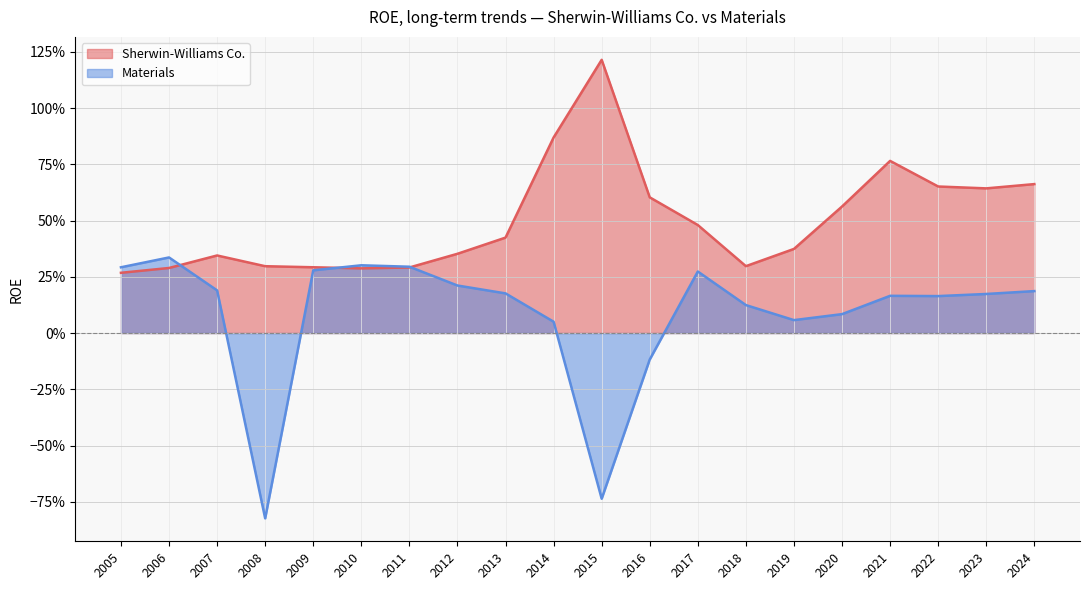

How many lines are shown in the chart?

2